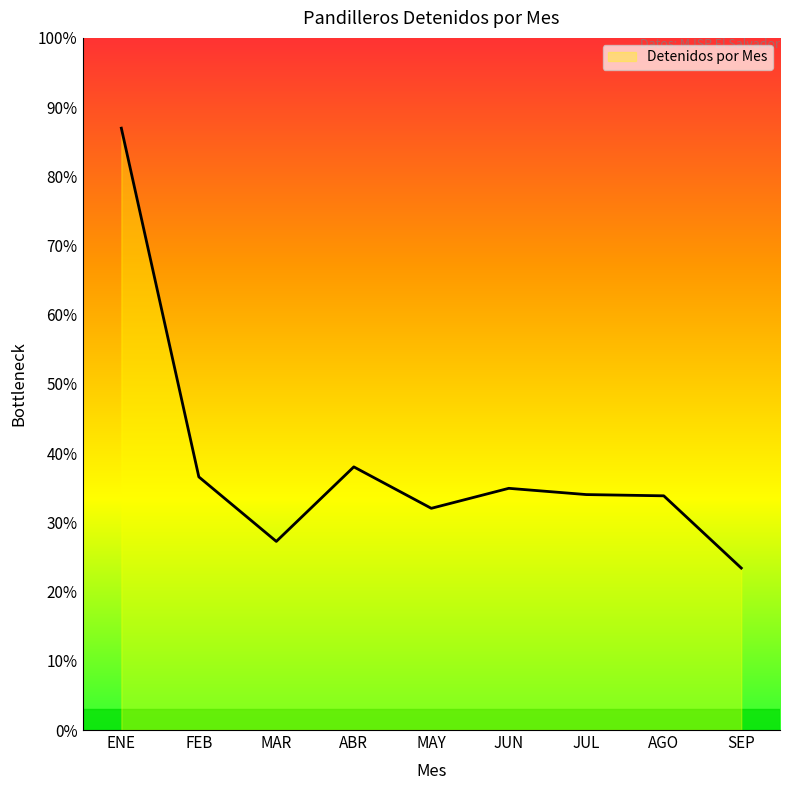

Is this an area chart (filled region under the line)?

Yes